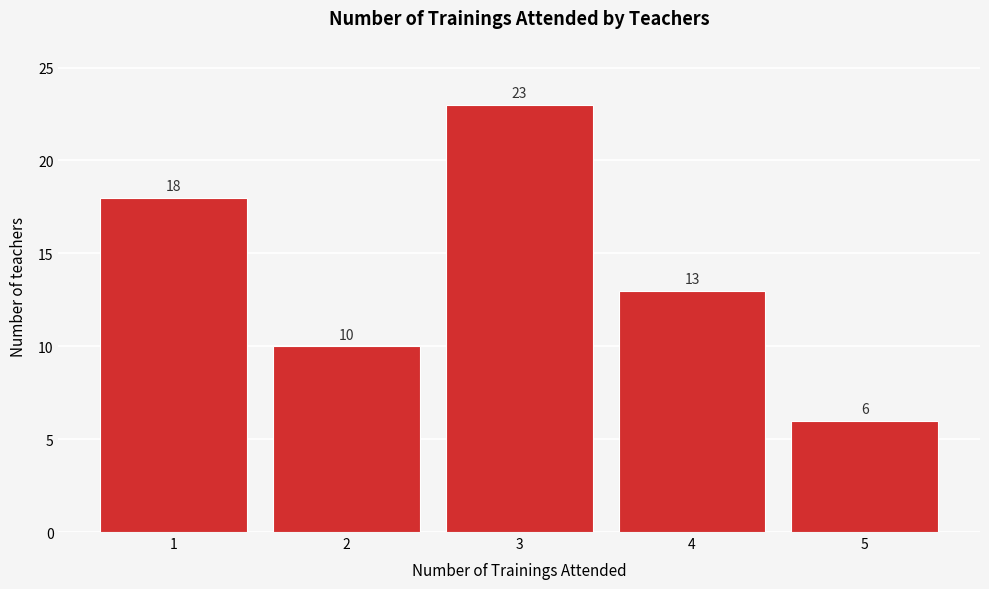

Reading left to right, list all the values displayed in this chart.

1=18	2=10	3=23	4=13	5=6